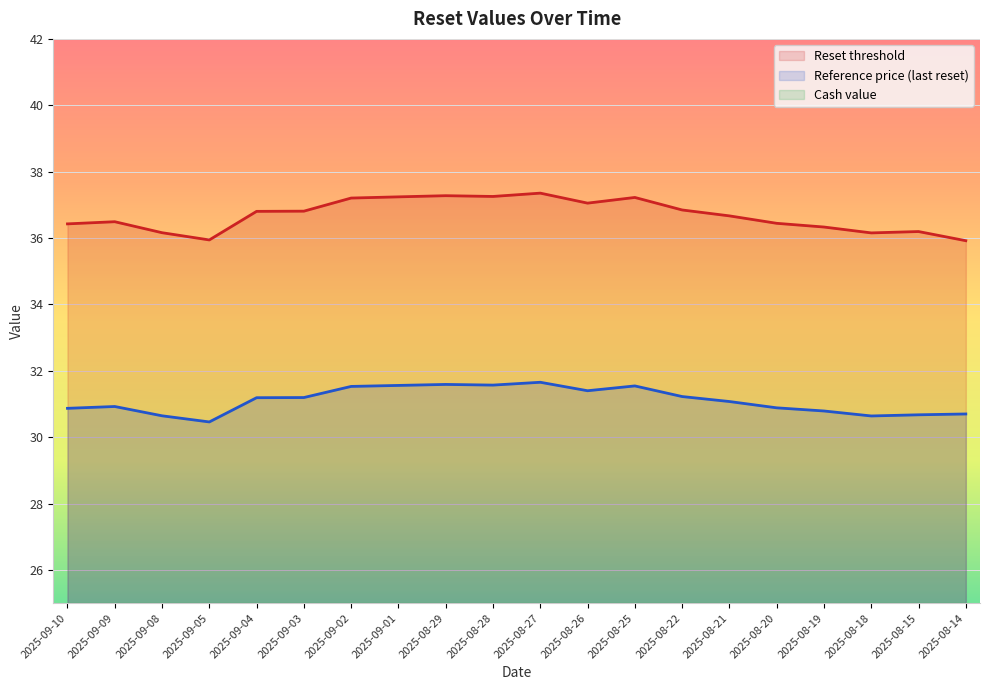

Between 2025-08-20 and 2025-09-01, which is larger?

2025-09-01